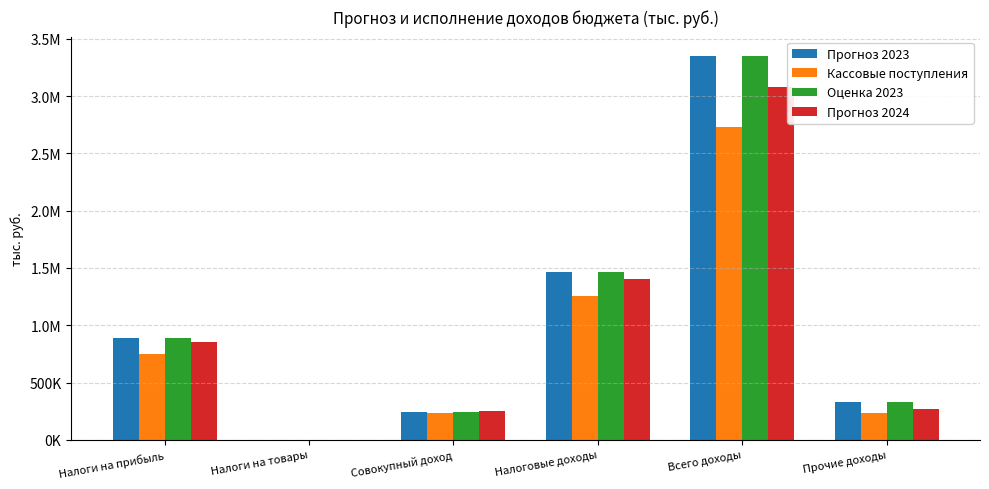

At how many categories does at least one series exceed 3011259?

1